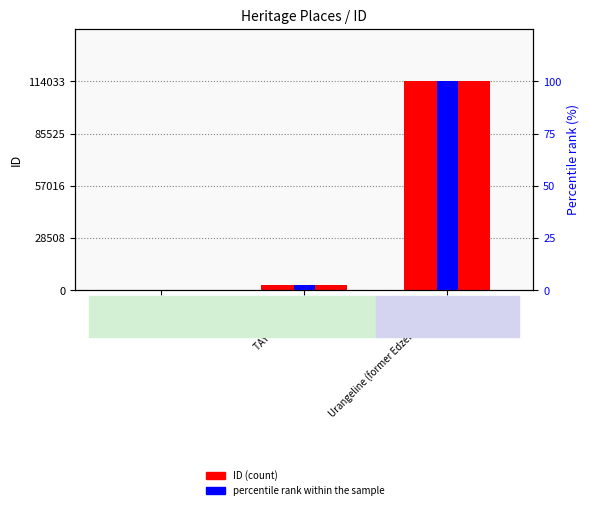

How many data points in ID (count) are above 2976?

1